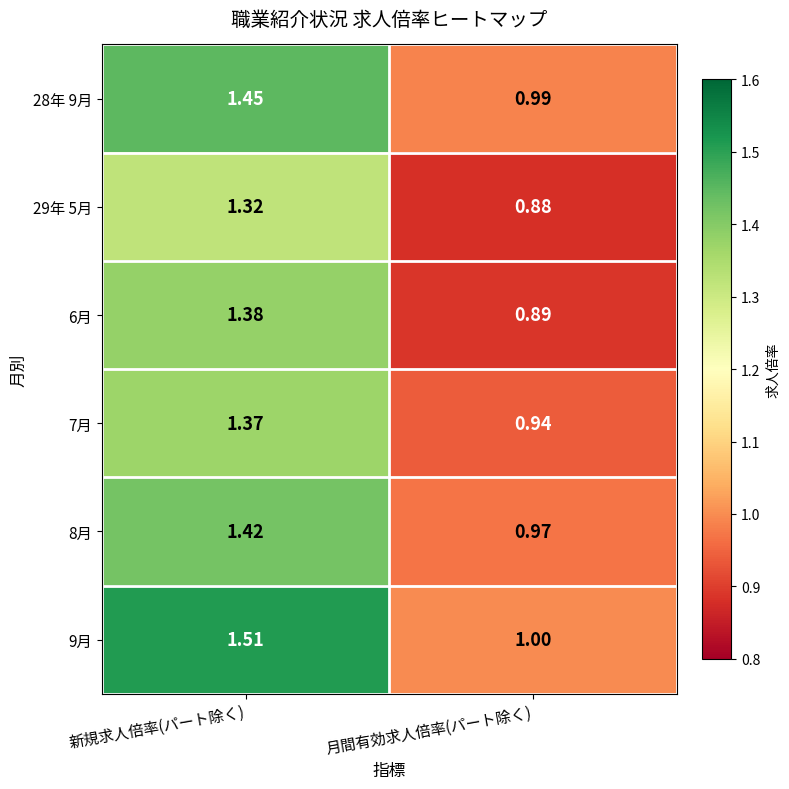

Where is 6月 nearest to the value 1?

月間有効求人倍率(パート除く)